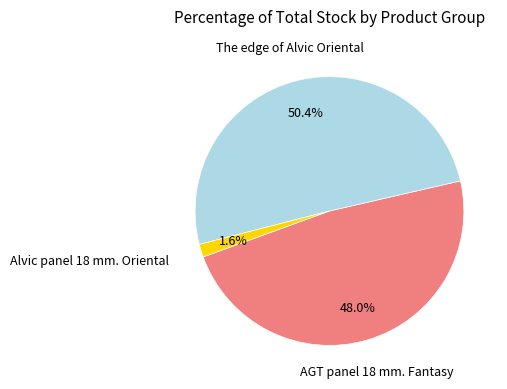

To the nearest percent, what is the average slice percentage?

33%